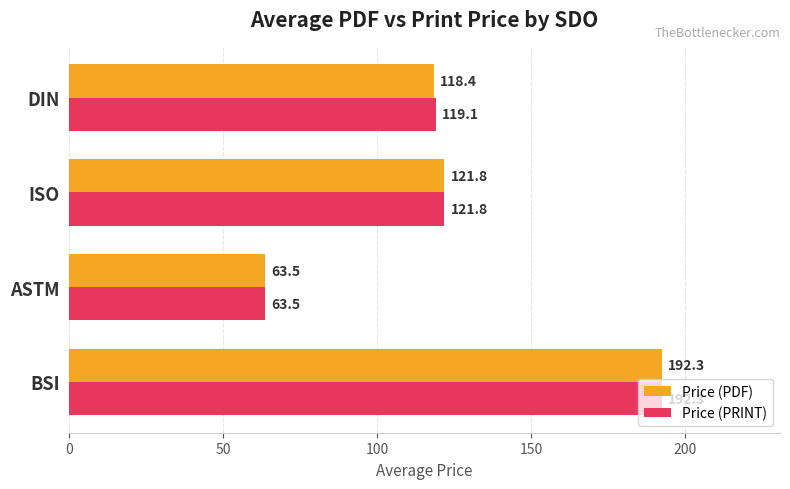

What is the total value across all series at ASTM?

127.0